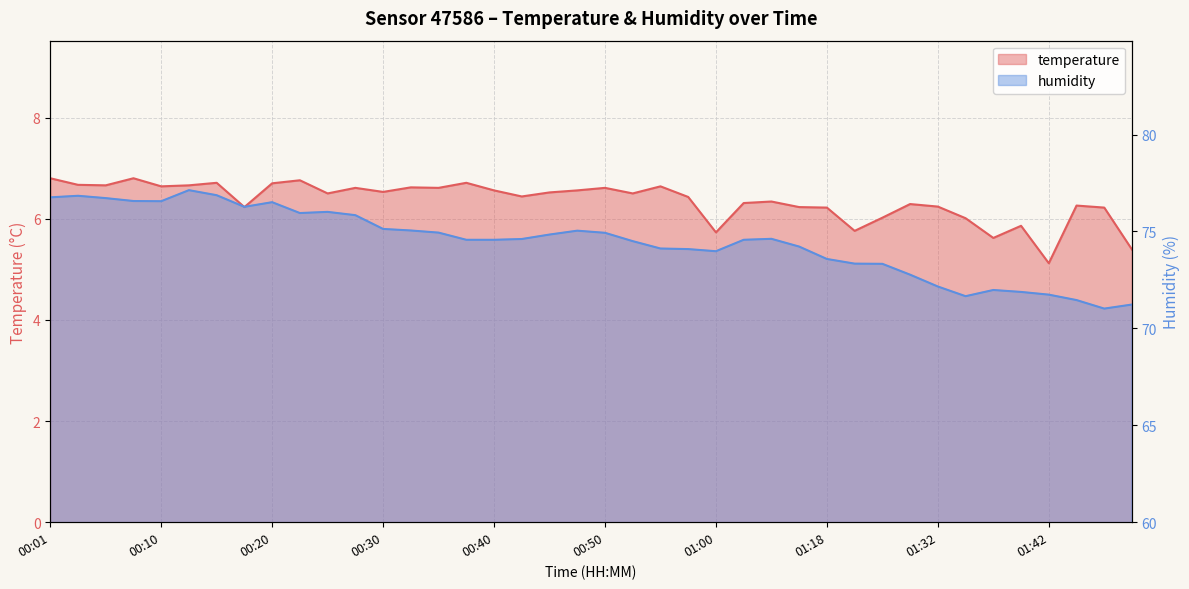

What value does the humidity series have at 01:13?

74.6